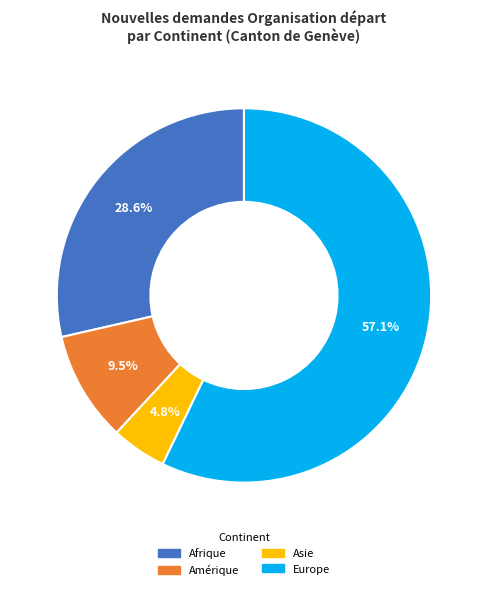

Is there a majority slice in this chart?

Yes